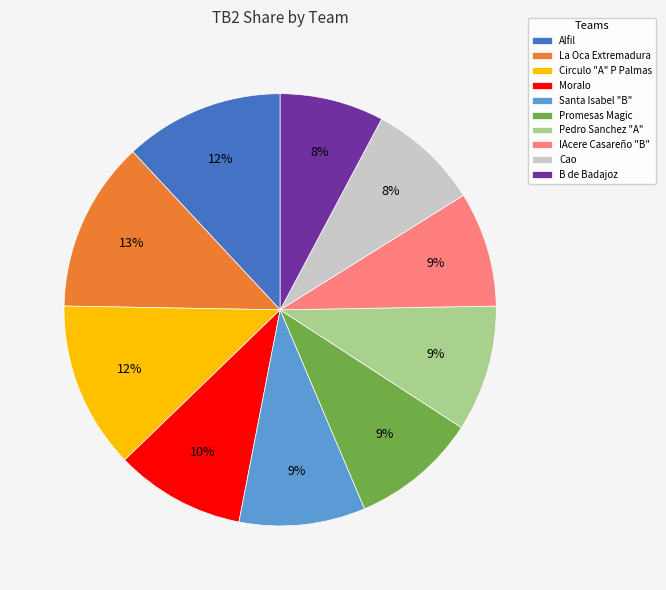

To the nearest percent, what is the difference between the largest and smallest slice percentages?

5%